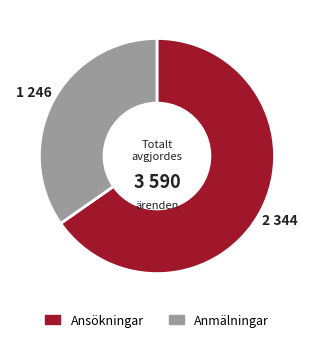

Do Anmälningar and Ansökningar together represent more than half of the pie?

Yes